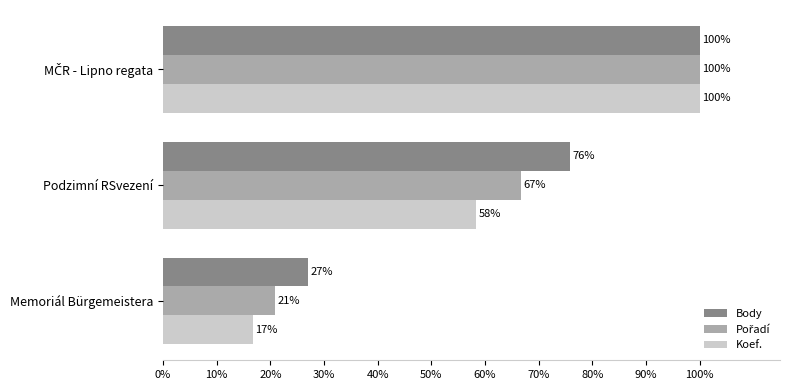

What are all the series names shown in the legend?

Body, Pořadí, Koef.